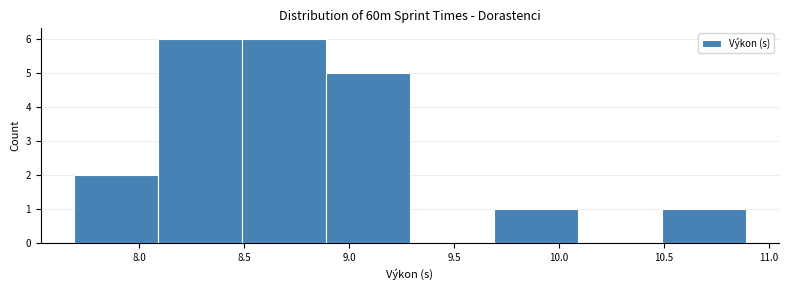

Reading left to right, transcribe this chart: for each bar, give the range it covers on the x-axis and its height. Neither the bar edges nor the heights are printed on the chart, so give them approximately, as read against the axes.

7.69 to 8.09: 2
8.09 to 8.49: 6
8.49 to 8.89: 6
8.89 to 9.29: 5
9.29 to 9.69: 0
9.69 to 10.09: 1
10.09 to 10.49: 0
10.49 to 10.89: 1